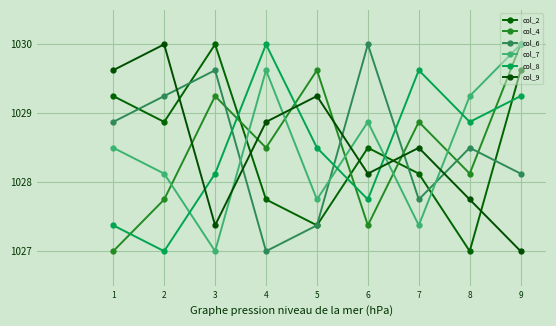

How many lines are shown in the chart?

6